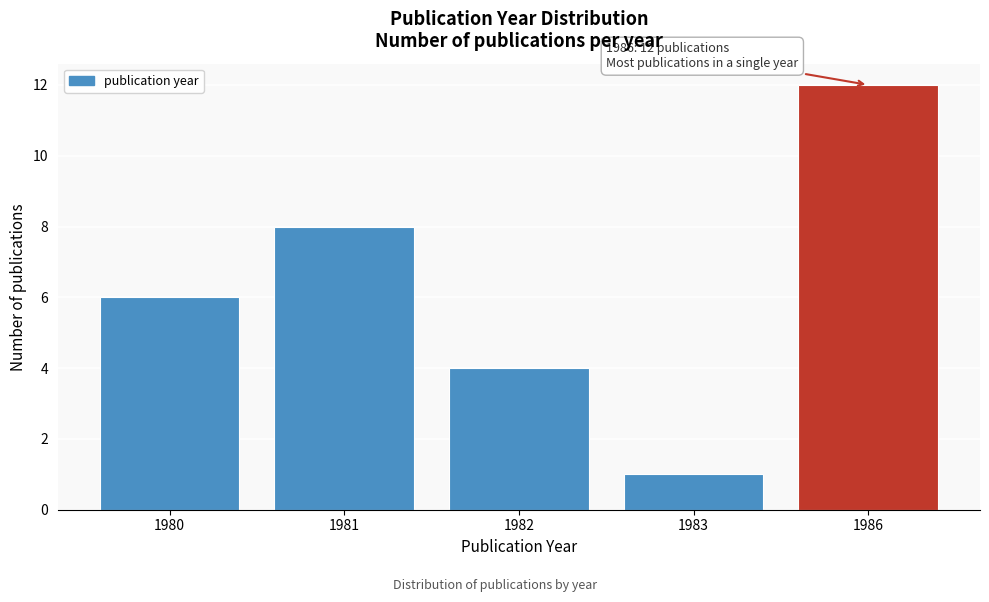

Reading left to right, list all the values displayed in this chart.

6	8	4	1	12